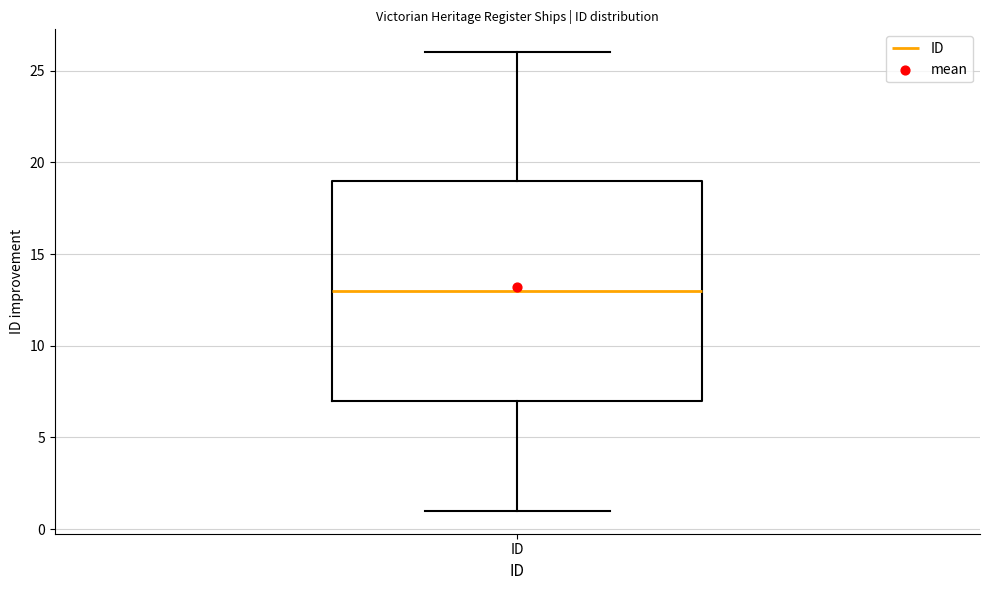

Where is the lower edge of the box for ID on the y-axis? The values are not printed on the chart, so give them approximately, as read against the axis.

7